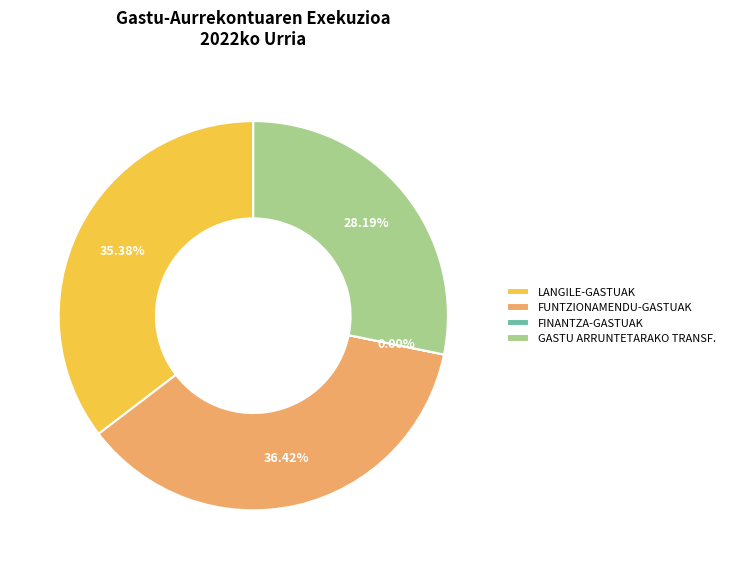

To the nearest percent, what is the difference between the largest and smallest slice percentages?

36%